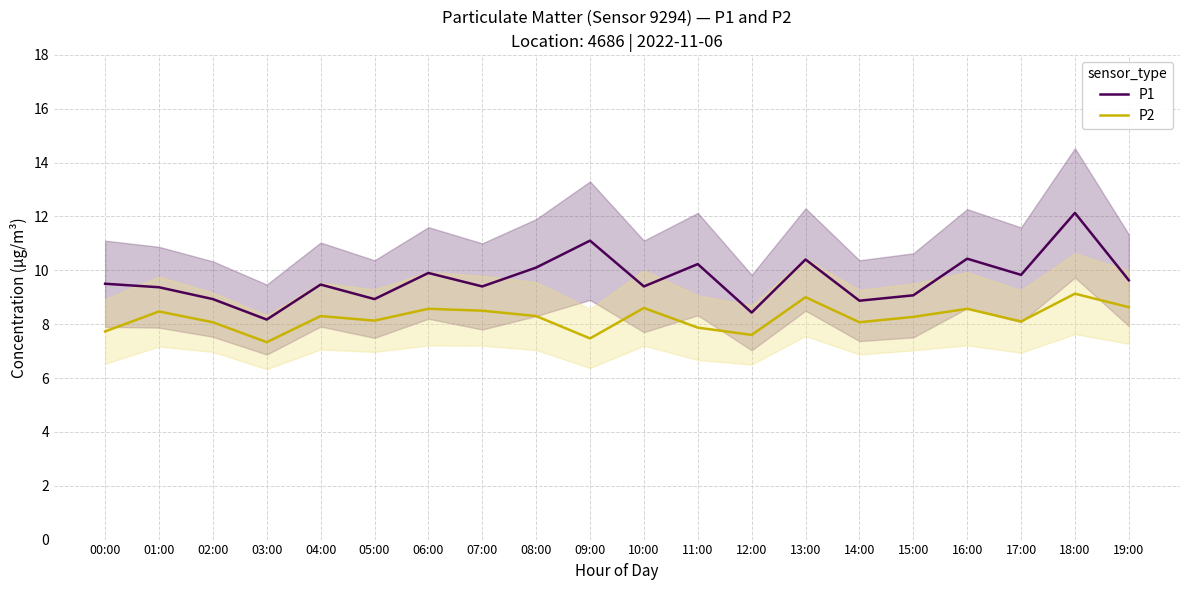

True or false: P1 has more than 1 points higher than both neighbors.

True